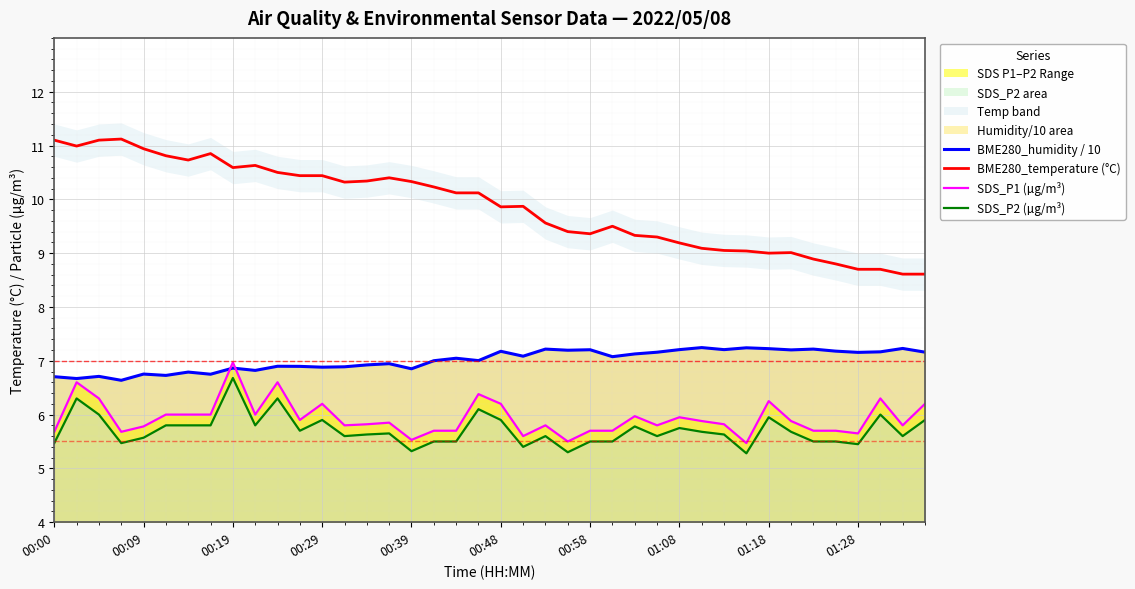

The SDS_P2 (µg/m³) series shows 1.5 at 27. True or false?

False